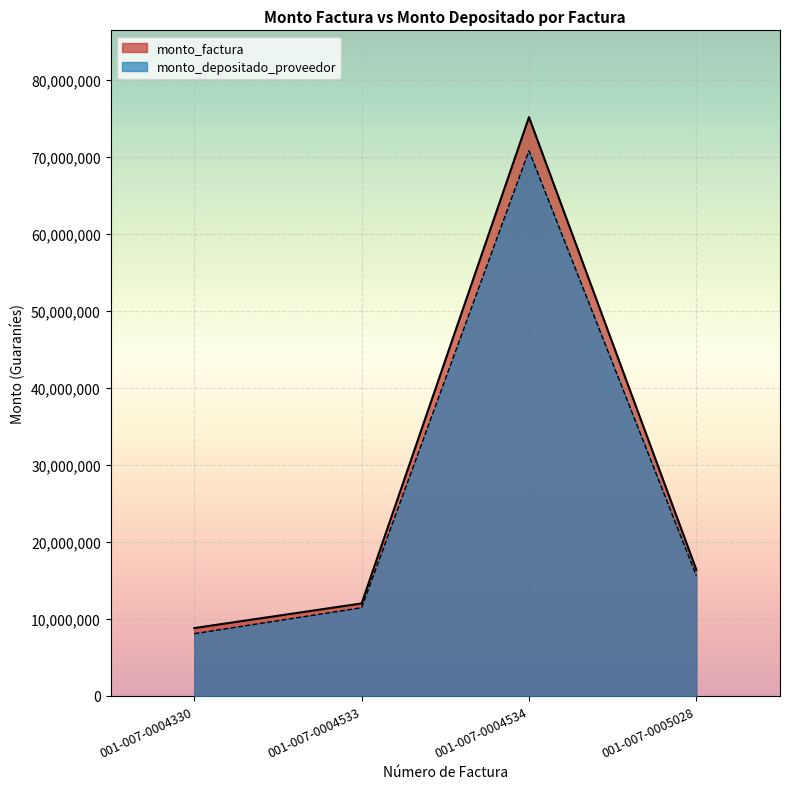

Rank the series at 001-007-0004533 from highest to lowest value.

monto_factura, monto_depositado_proveedor